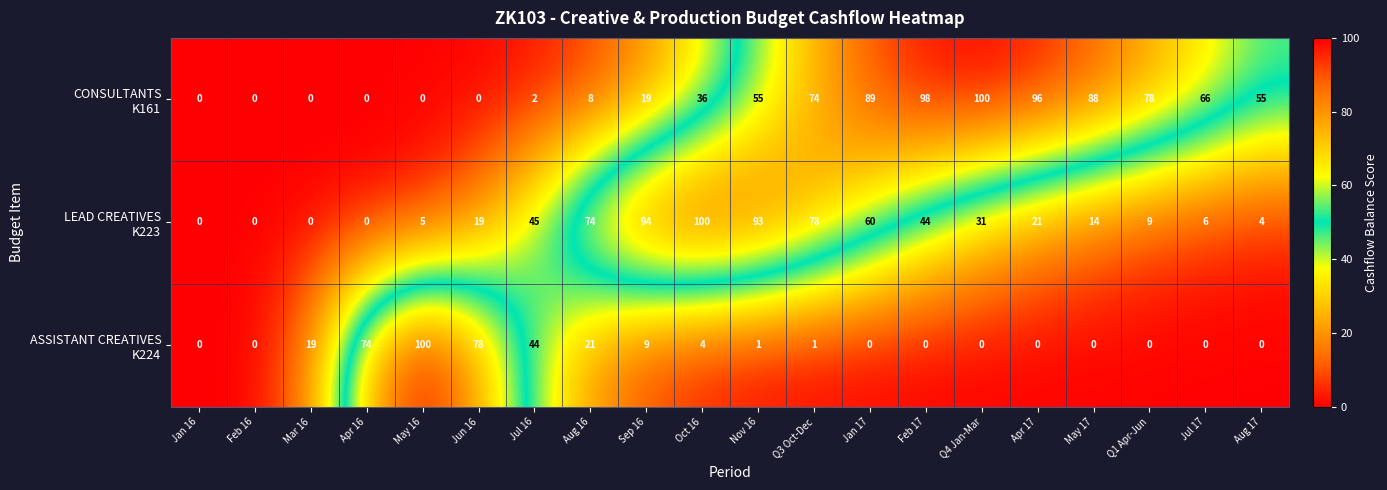

What is the difference between the highest and lowest values at Apr 17?

96